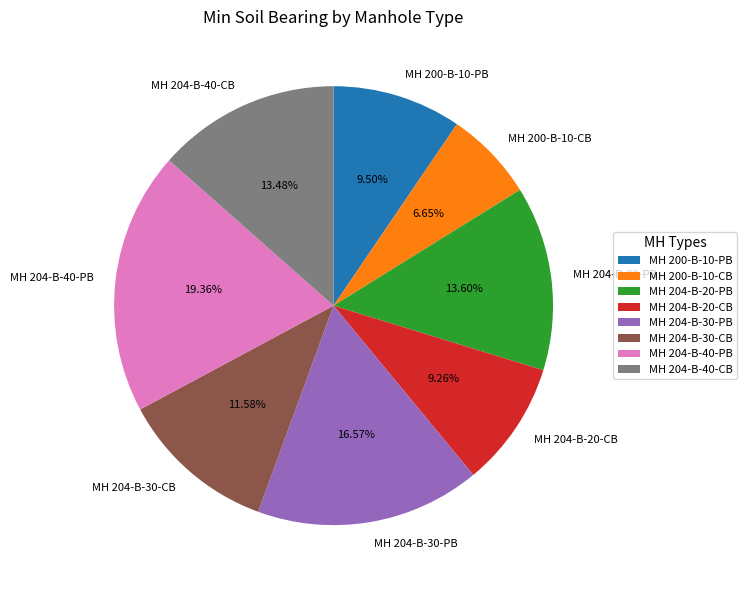

Do MH 204-B-30-PB and MH 200-B-10-PB together represent more than half of the pie?

No